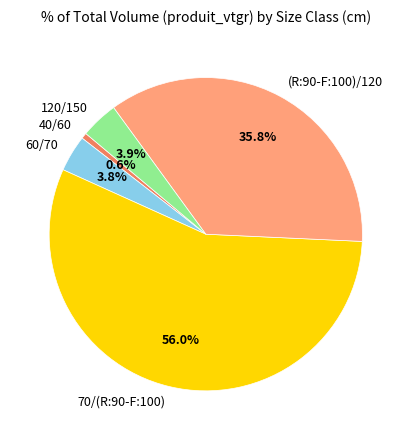

Combined, do (R:90-F:100)/120 and 70/(R:90-F:100) account for over 50%?

Yes